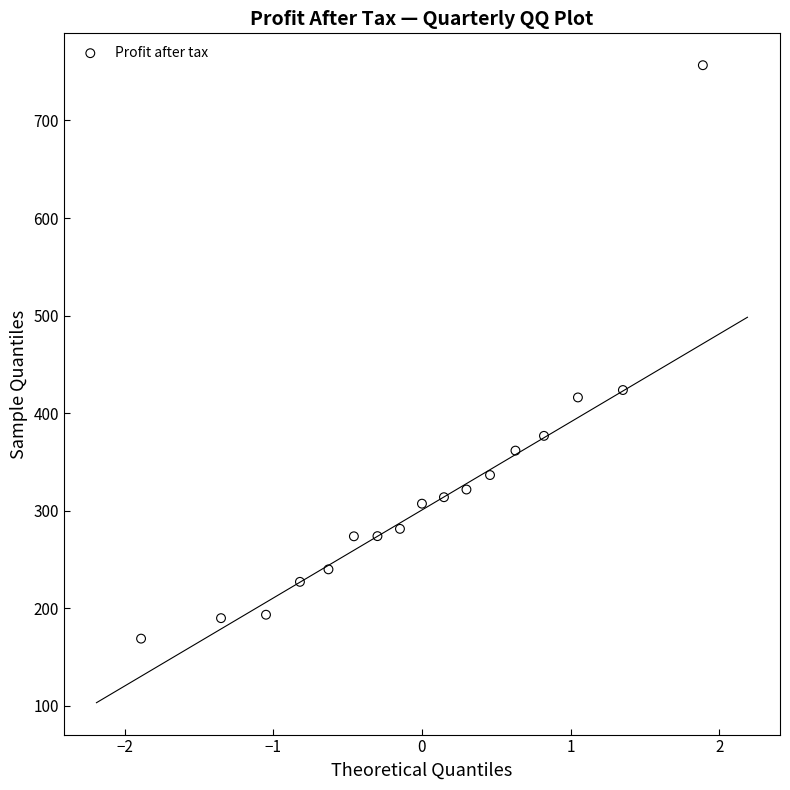

What Y value in the scatter plot is closest to 462?

423.7